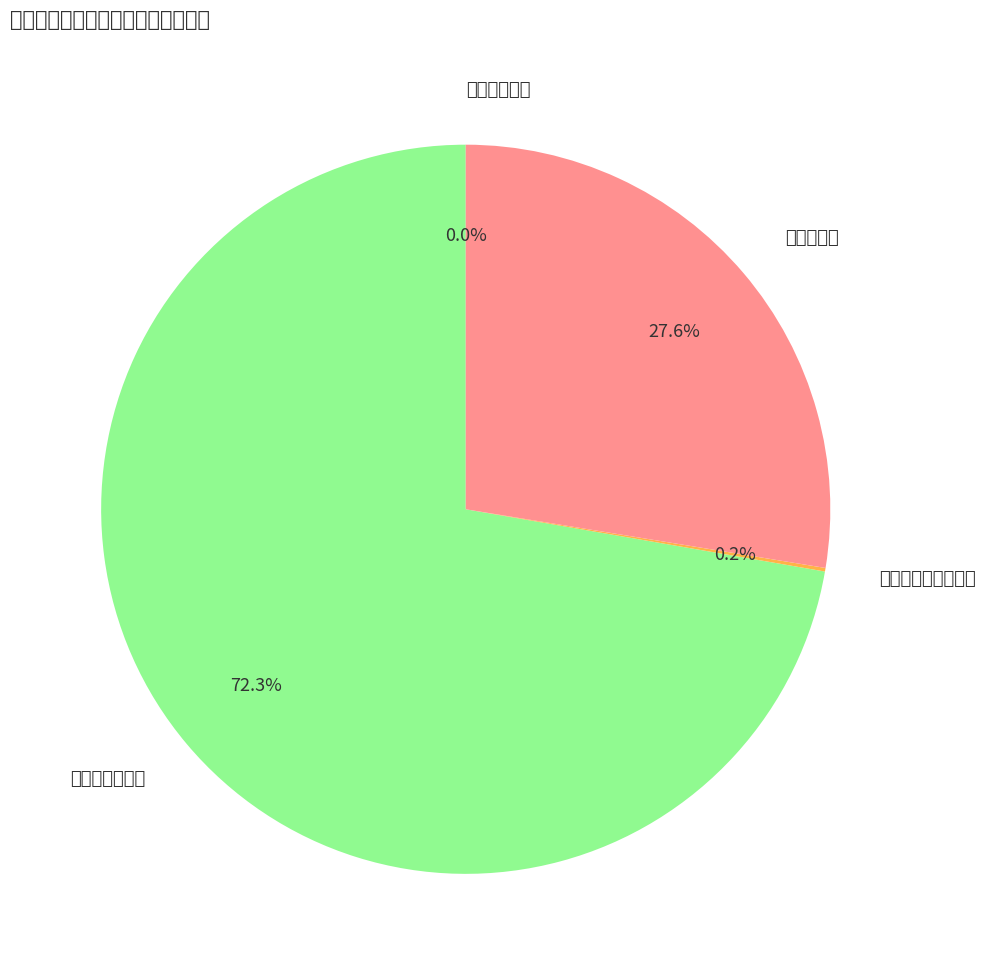

How many slices are in this pie chart?

4